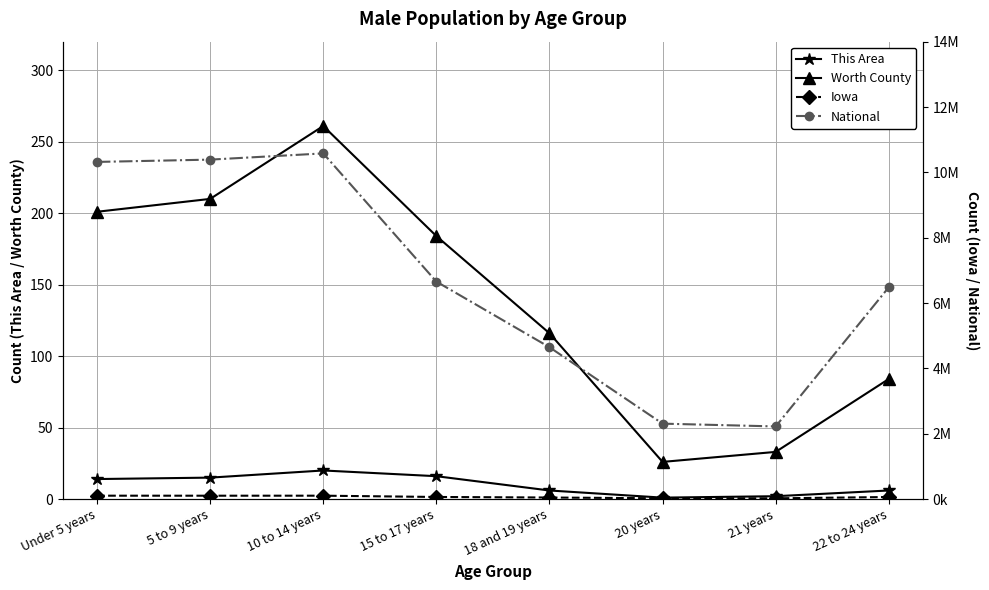

Rank the series by their maximum value, from highest to lowest.

National, Iowa, Worth County, This Area